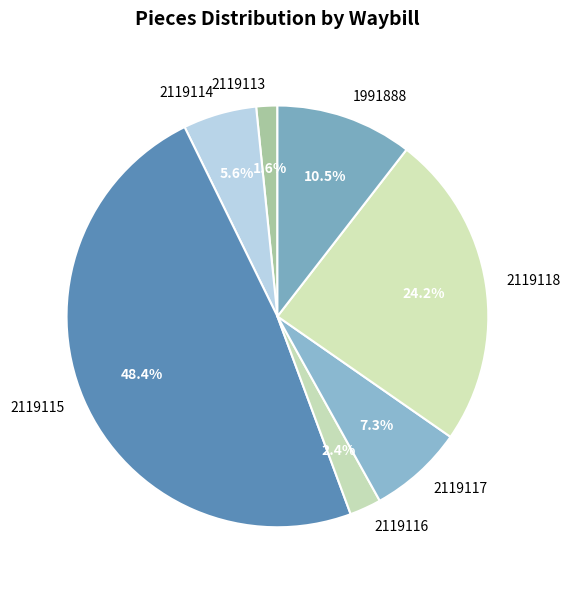

Is there a majority slice in this chart?

No